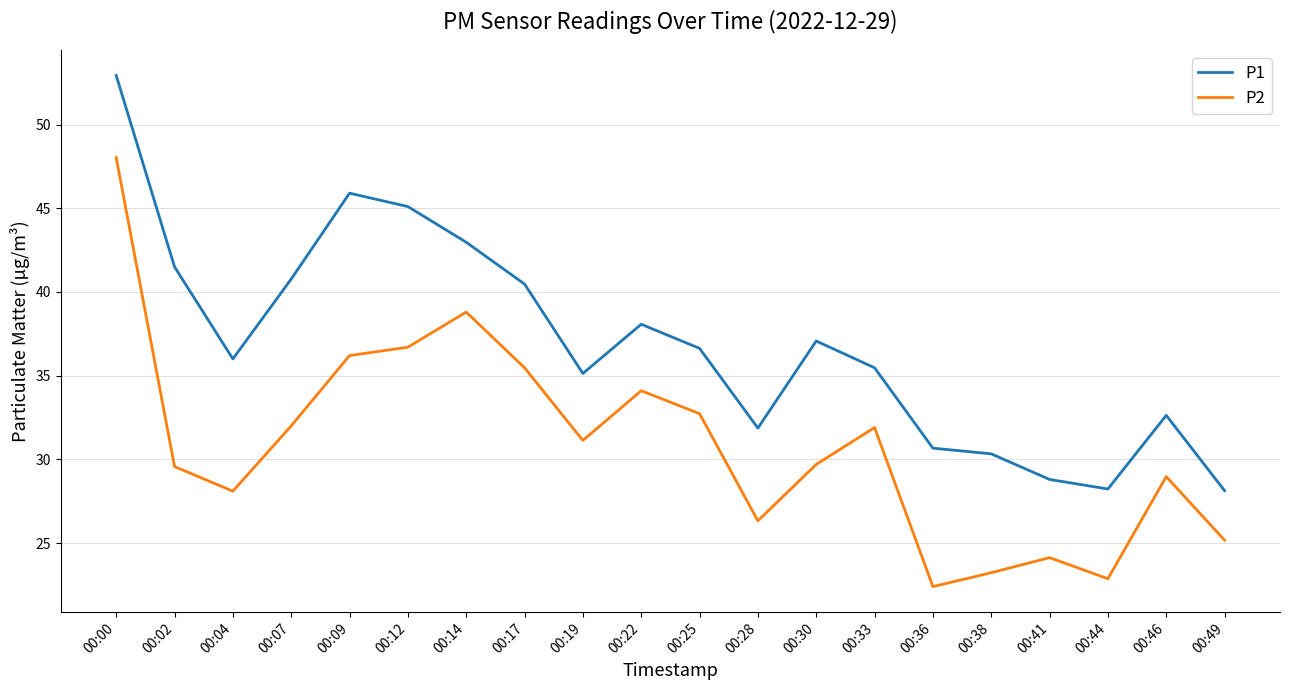

True or false: P1 and P2 cross at least once.

False